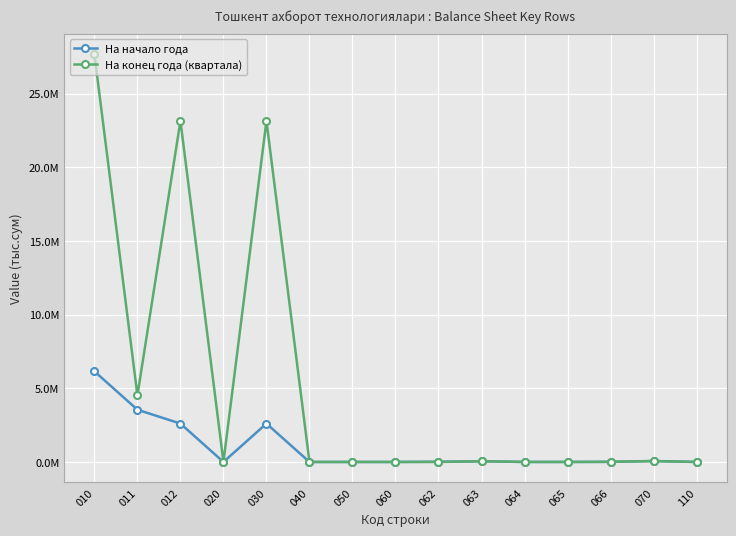

What are all the series names shown in the legend?

На начало года, На конец года (квартала)